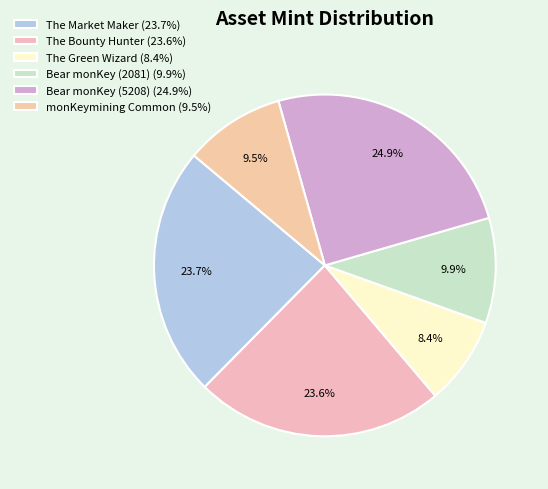

What is the change in value from The Green Wizard to Bear monKey (2081)?

+334